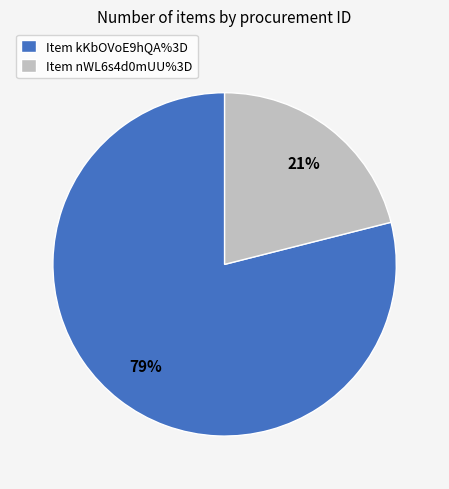

What percentage is the Item kKbOVoE9hQA%3D slice, to the nearest percent?

79%